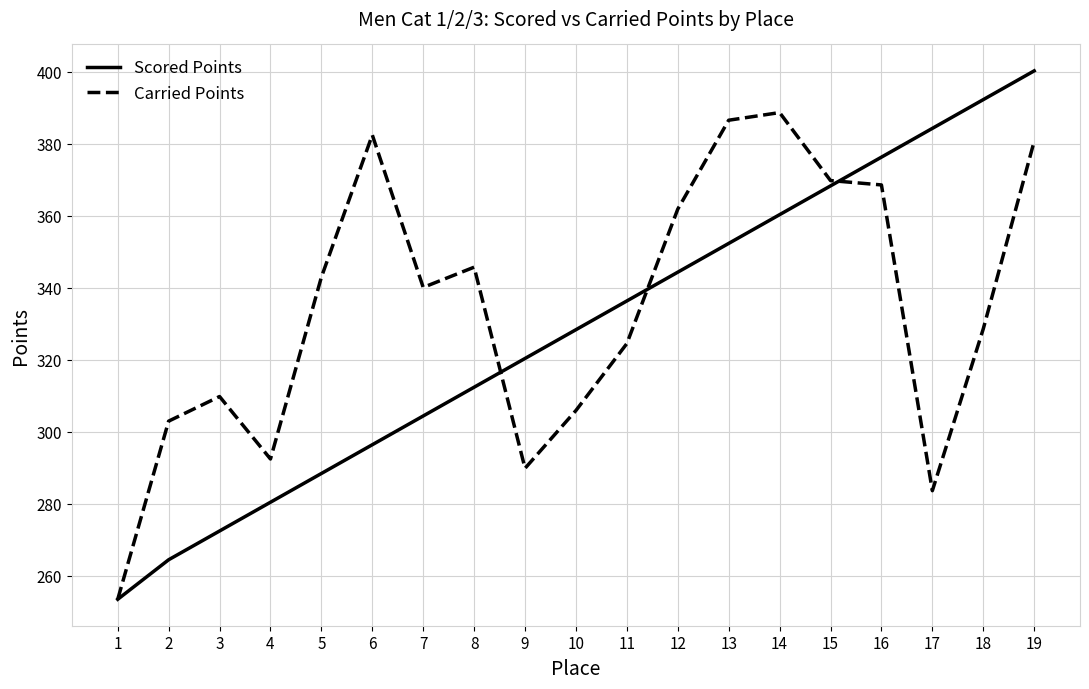

What is the difference between the highest and lowest values at 12?

17.5